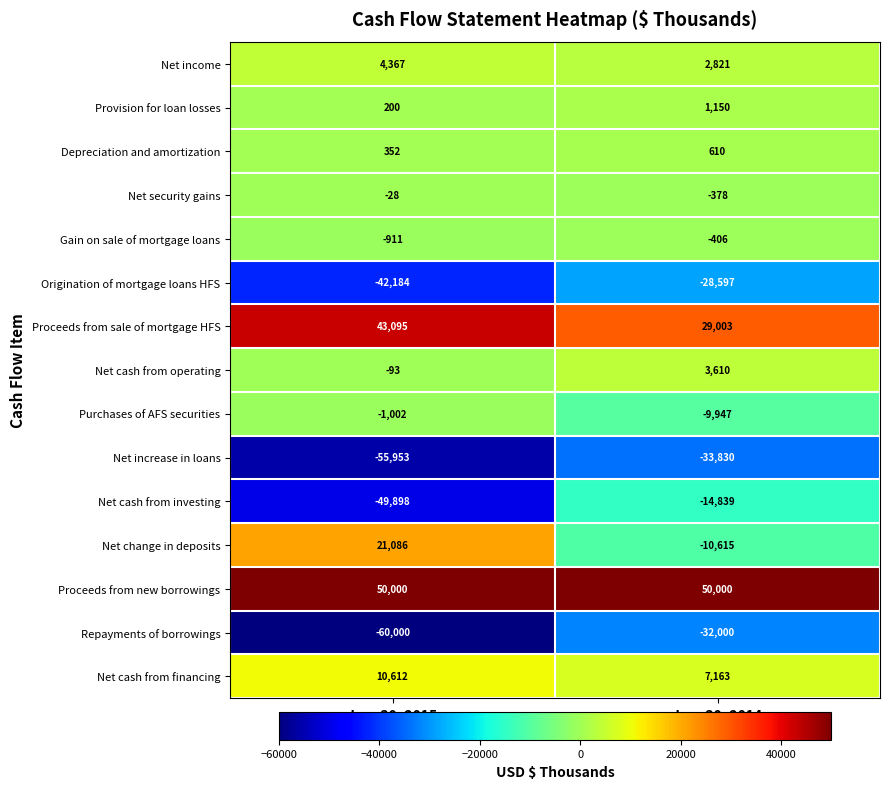

How many data points does each series have?

2